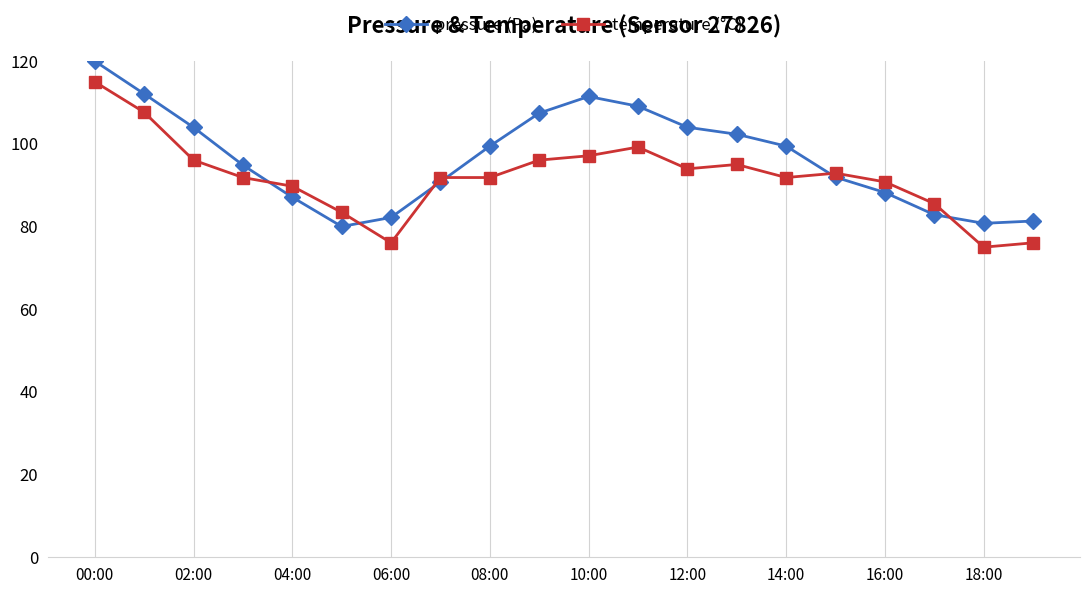

What is the value of the temperature (°C) point at the 9th from the left?

91.8